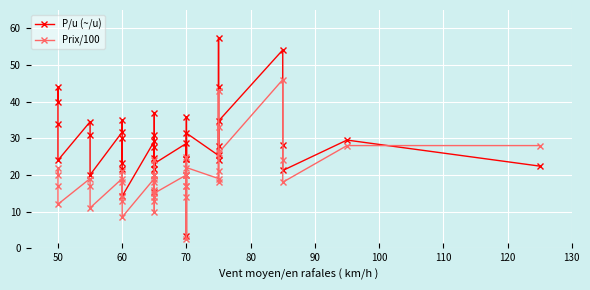

In P/u (~/u), how many points are lower than both neighbors (excluding endpoints)?

13